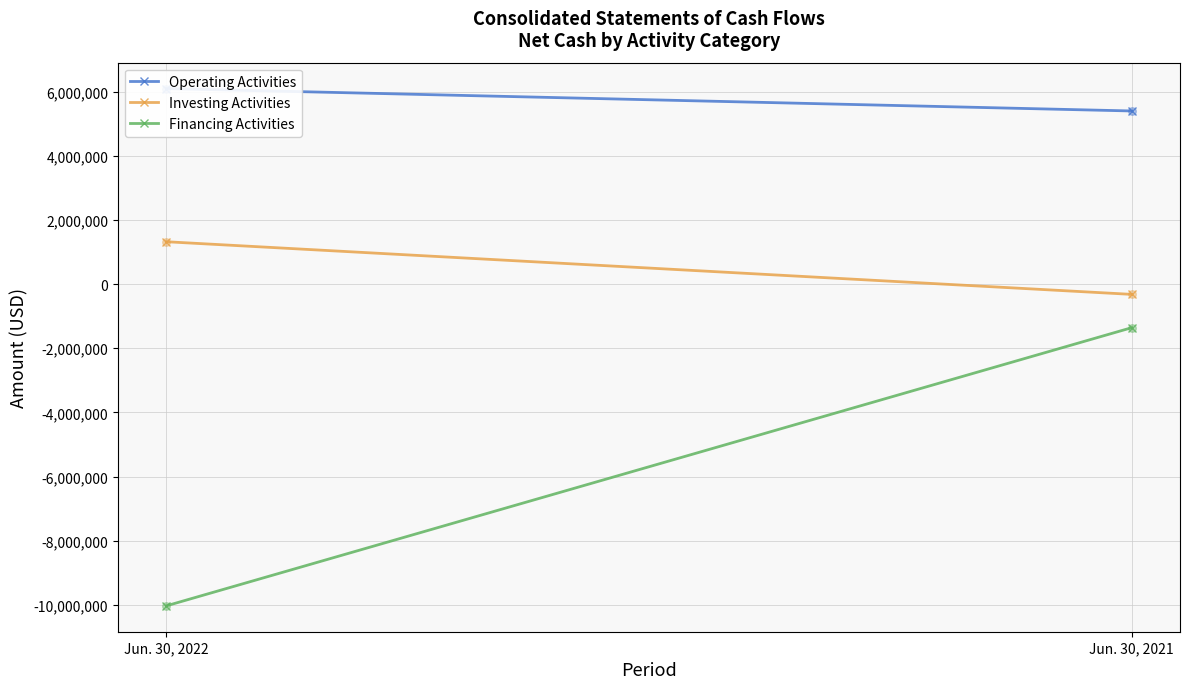

Which series has the widest spread of Y values?

Financing Activities